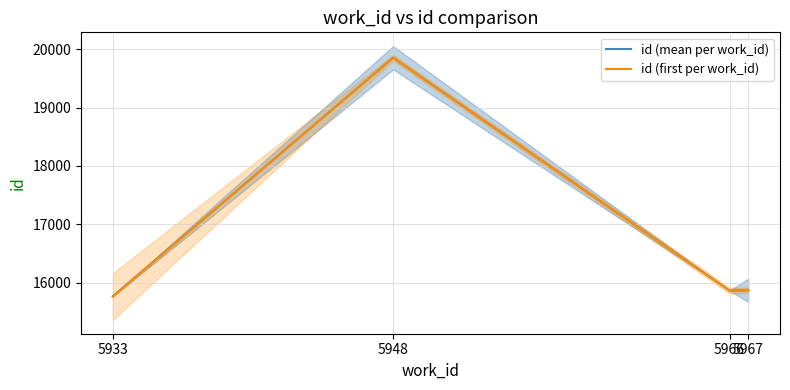

How many data points in id (first per work_id) are less than 15873?

2